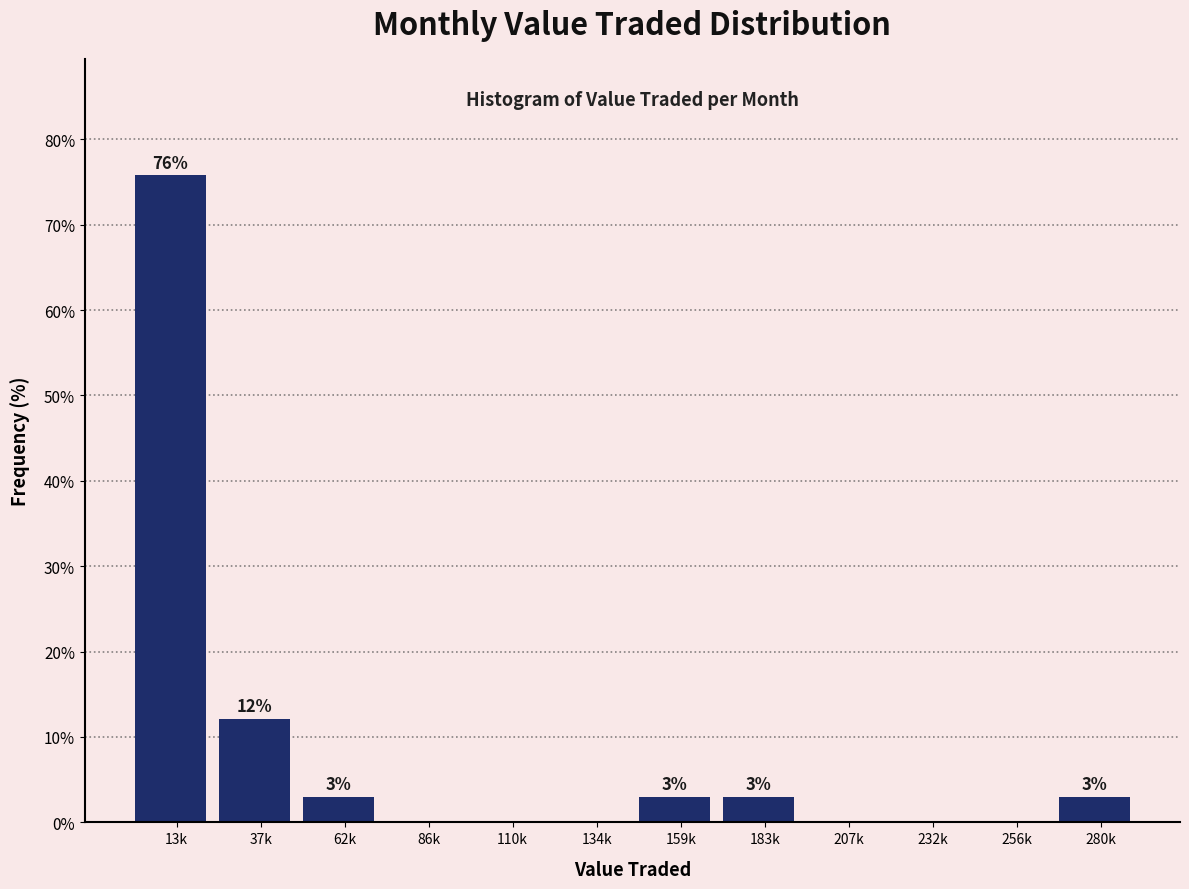

What is the change in value from 62k to 134k?

-3.0